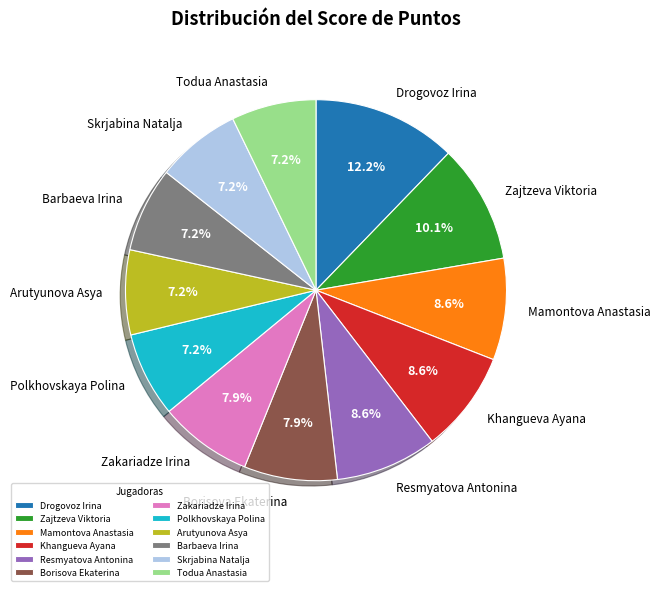

Combined, what portion of the pie is Resmyatova Antonina and Borisova Ekaterina?

16.5%